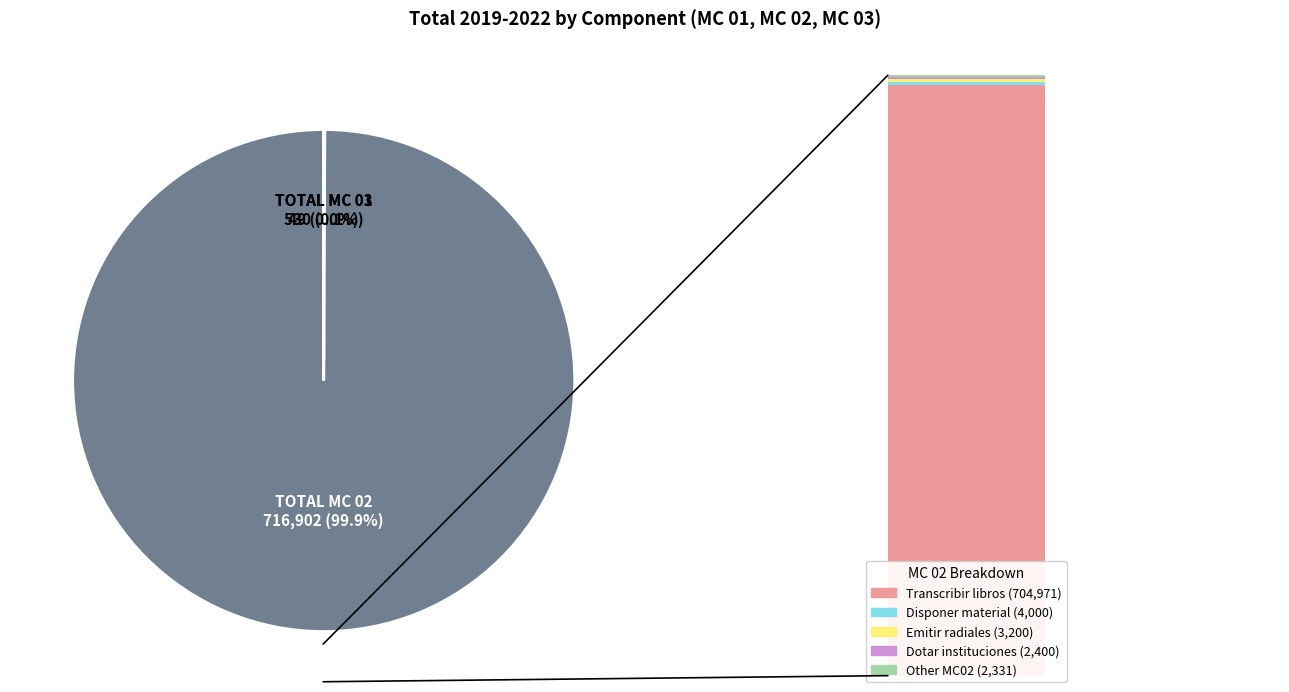

Which slice is the smallest?

TOTAL MC 03